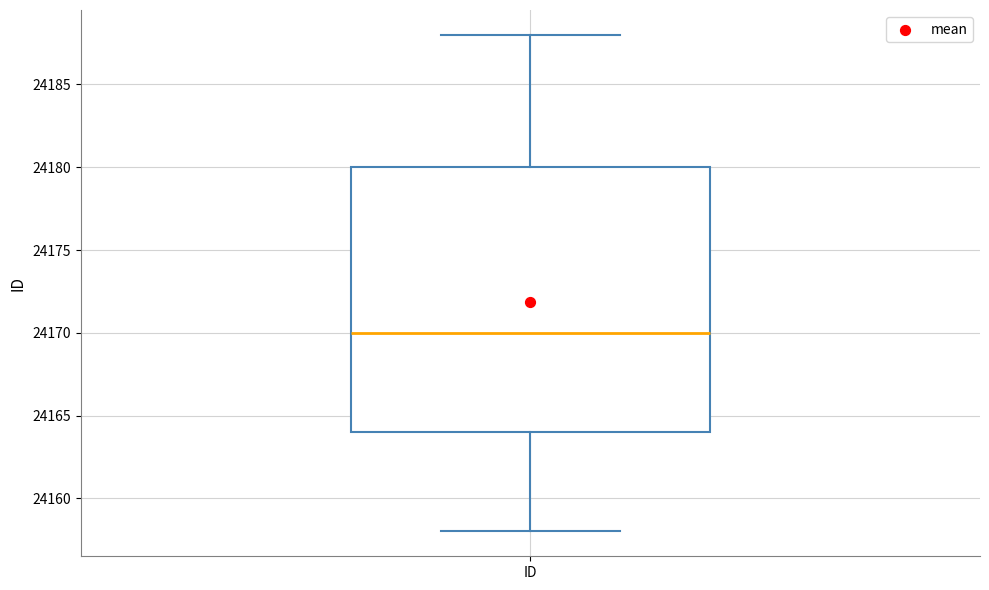

Transcribe this box plot: give where the median line is, the range the box spans, and where the two whiskers end, as read against the y-axis. The values are not printed on the chart, so give them approximately, as read against the axis.

median 24170, box 24164 to 24180, whiskers 24158 to 24188